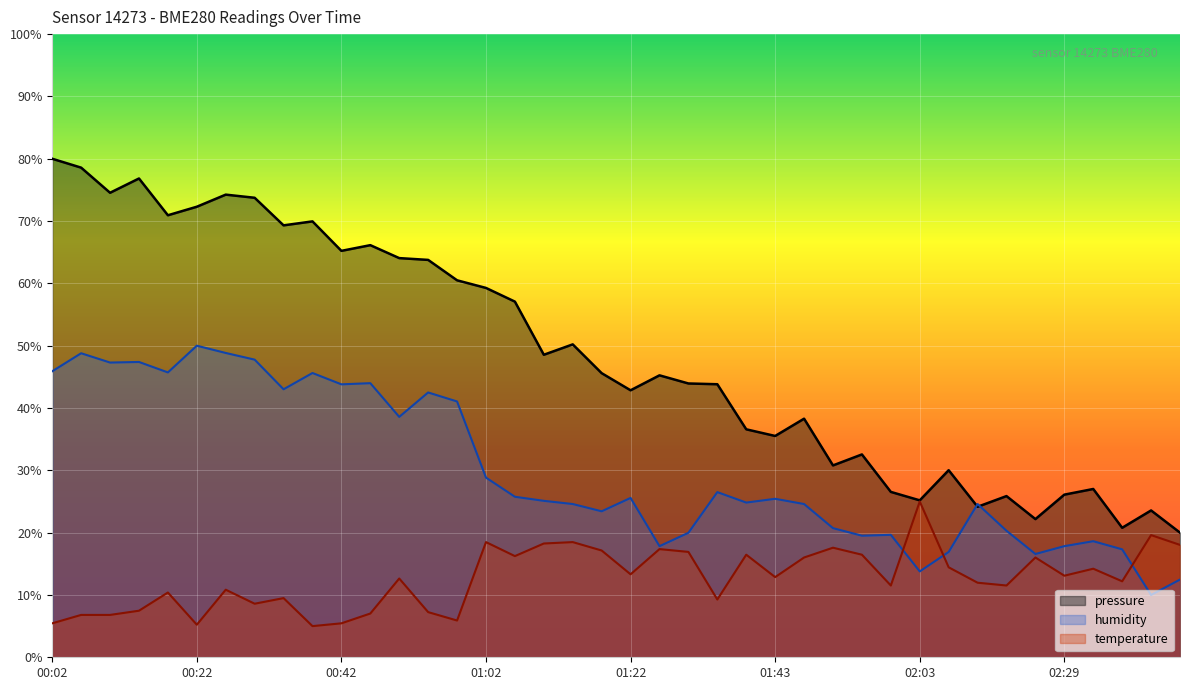

Rank the series at 02:11 from lowest to highest value.

temperature, pressure, humidity